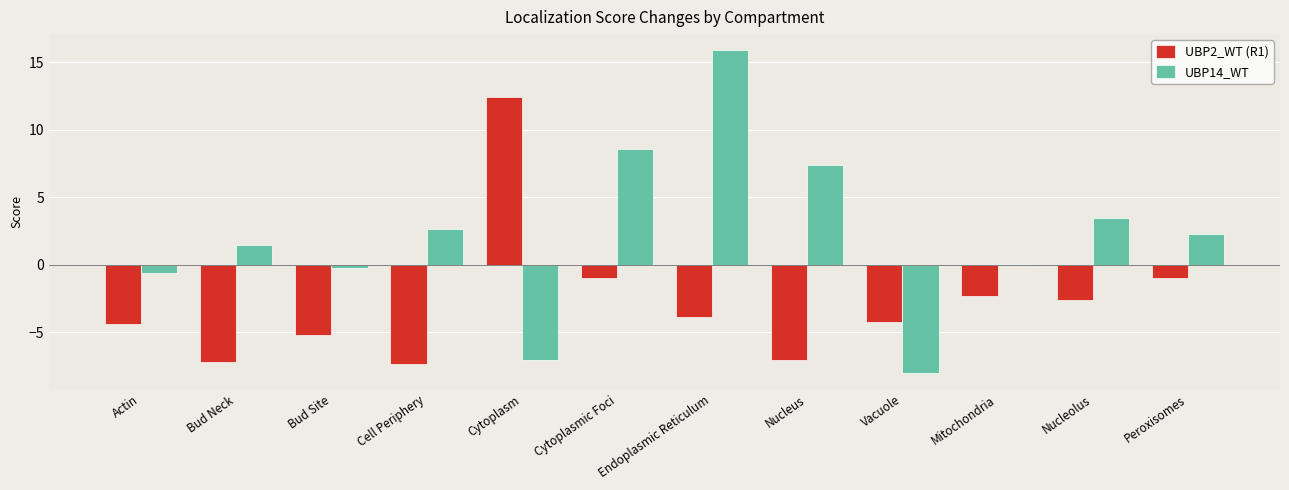

What is the sum of the UBP2_WT (R1) values at Actin and Bud Neck?

-11.5